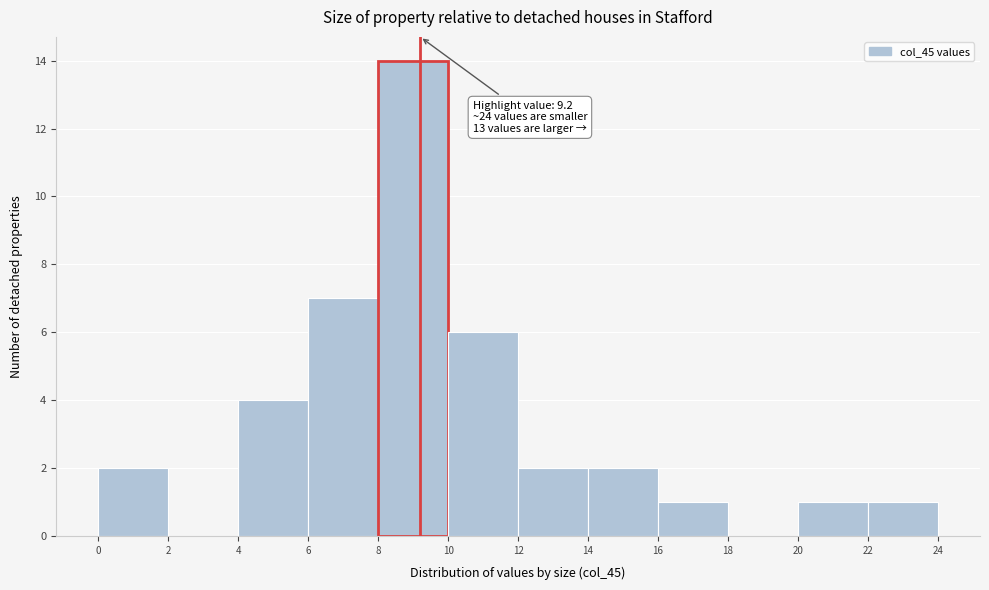

Over which range of the x-axis is the bar tallest?

8 to 10